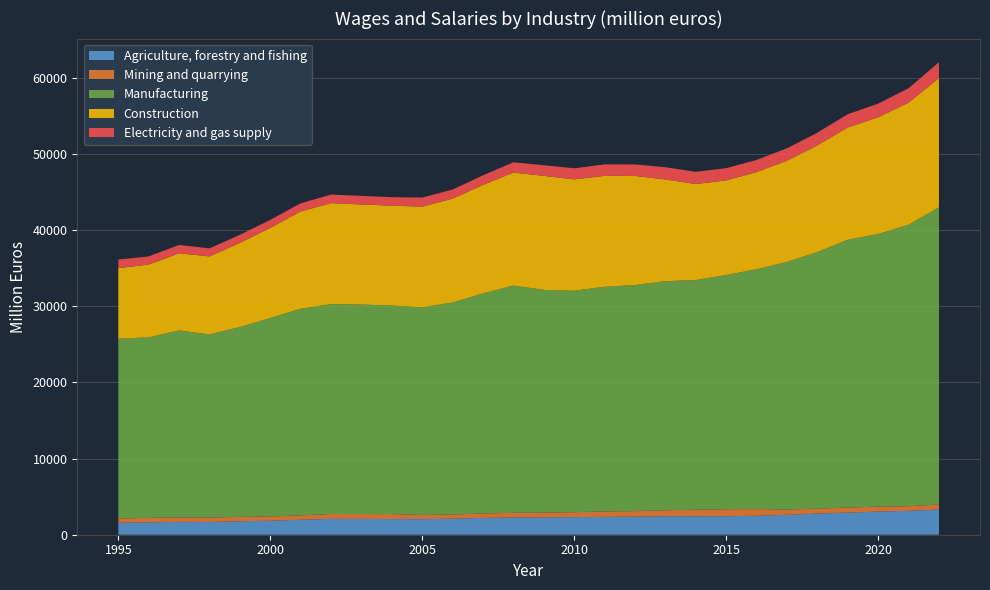

Reading left to right, what are all the values shown in this chart?

Agriculture, forestry and fishing: 1995=1567	1996=1623	1997=1688	1998=1671	1999=1766	2000=1833	2001=1964	2002=2085	2003=2071	2004=2050	2005=2040	2006=2101	2007=2203	2008=2265	2009=2276	2010=2307	2011=2339	2012=2372	2013=2423	2014=2413	2015=2421	2016=2484	2017=2615	2018=2768	2019=2903	2020=3028	2021=3134	2022=3300
Mining and quarrying: 1995=569	1996=588	1997=588	1998=581	1999=575	2000=567	2001=573	2002=635	2003=648	2004=662	2005=552	2006=555	2007=583	2008=611	2009=624	2010=652	2011=714	2012=727	2013=795	2014=863	2015=923	2016=882	2017=695	2018=657	2019=669	2020=659	2021=606	2022=669
Manufacturing: 1995=23585	1996=23690	1997=24543	1998=24025	1999=24919	2000=26039	2001=27125	2002=27540	2003=27487	2004=27366	2005=27252	2006=27820	2007=28885	2008=29815	2009=29232	2010=29060	2011=29488	2012=29663	2013=30062	2014=30143	2015=30738	2016=31473	2017=32492	2018=33668	2019=35139	2020=35775	2021=36938	2022=38999
Construction: 1995=9259	1996=9551	1997=10121	1998=10246	1999=11036	2000=11821	2001=12762	2002=13253	2003=13138	2004=13100	2005=13214	2006=13625	2007=14234	2008=14836	2009=14959	2010=14616	2011=14554	2012=14321	2013=13342	2014=12605	2015=12417	2016=12749	2017=13281	2018=14001	2019=14733	2020=15315	2021=16021	2022=16954
Electricity and gas supply: 1995=1132	1996=1074	1997=1091	1998=1054	1999=1062	2000=1054	2001=1073	2002=1124	2003=1128	2004=1118	2005=1186	2006=1200	2007=1263	2008=1349	2009=1395	2010=1453	2011=1506	2012=1512	2013=1602	2014=1600	2015=1603	2016=1597	2017=1626	2018=1672	2019=1743	2020=1796	2021=1893	2022=2088